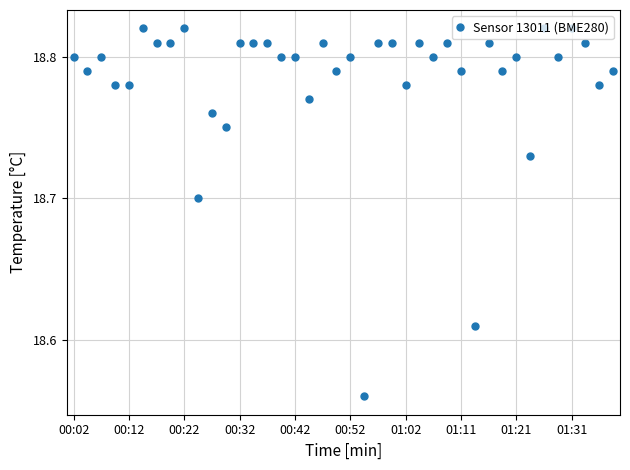

True or false: there are more than 0 points higher than both neighbors.

True